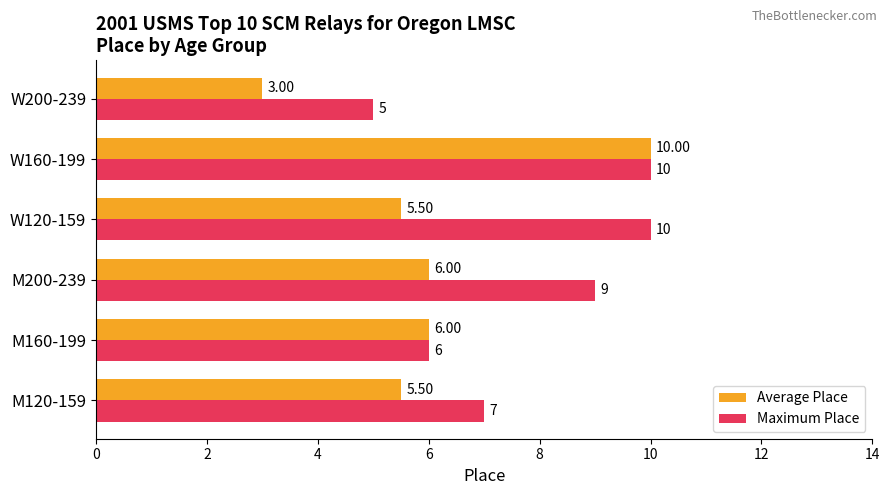

Which series has the largest total across all categories?

Maximum Place